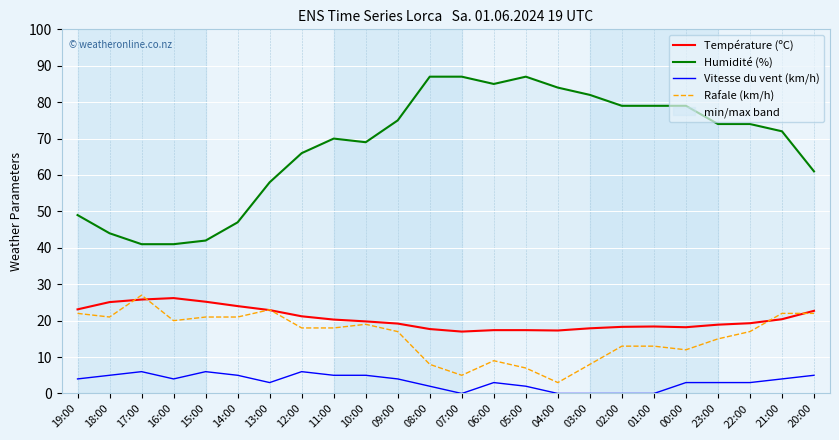

List the labels in order of Température (ºC) value, largest first.

16:00, 17:00, 15:00, 18:00, 14:00, 19:00, 13:00, 20:00, 12:00, 21:00, 11:00, 10:00, 22:00, 09:00, 23:00, 01:00, 02:00, 00:00, 03:00, 08:00, 06:00, 05:00, 04:00, 07:00